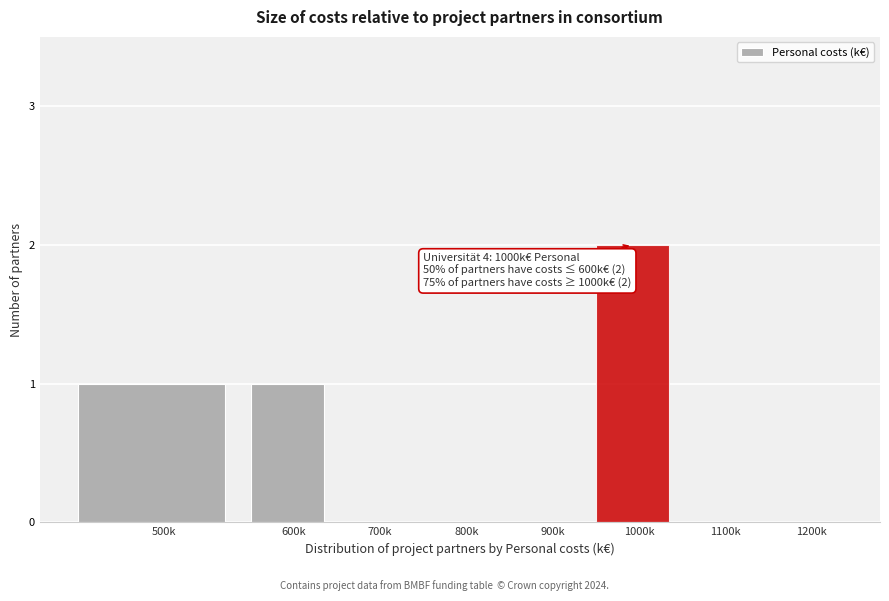

Reading left to right, list all the values displayed in this chart.

500k=1	600k=1	700k=0	800k=0	900k=0	1000k=2	1100k=0	1200k=0